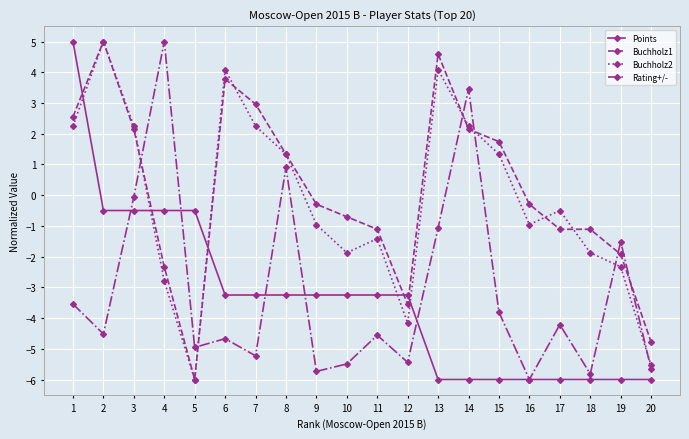

Does the chart have visible grid lines?

Yes